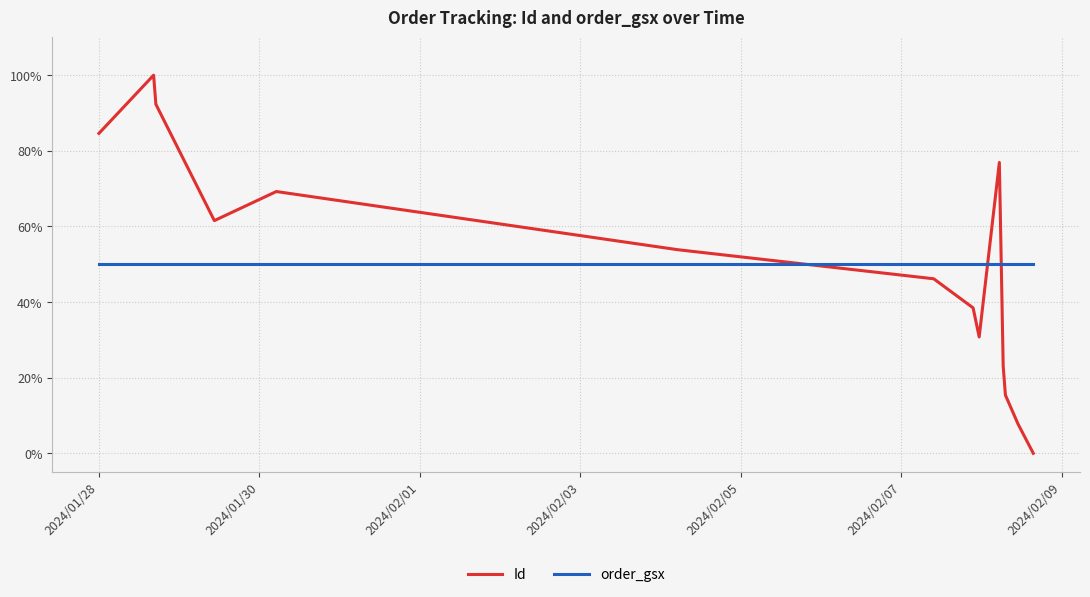

Is this an area chart (filled region under the line)?

No